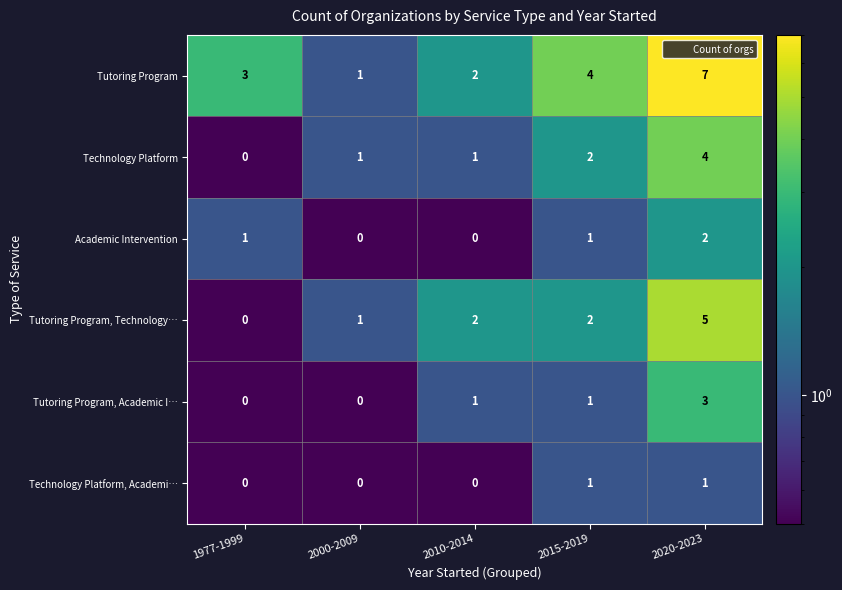

Reading right to left, transcribe all the data shown in this chart.

Tutoring Program: 2020-2023=7	2015-2019=4	2010-2014=2	2000-2009=1	1977-1999=3
Technology Platform: 2020-2023=4	2015-2019=2	2010-2014=1	2000-2009=1	1977-1999=0
Academic Intervention: 2020-2023=2	2015-2019=1	2010-2014=0	2000-2009=0	1977-1999=1
Tutoring Program, Technology…: 2020-2023=5	2015-2019=2	2010-2014=2	2000-2009=1	1977-1999=0
Tutoring Program, Academic I…: 2020-2023=3	2015-2019=1	2010-2014=1	2000-2009=0	1977-1999=0
Technology Platform, Academi…: 2020-2023=1	2015-2019=1	2010-2014=0	2000-2009=0	1977-1999=0